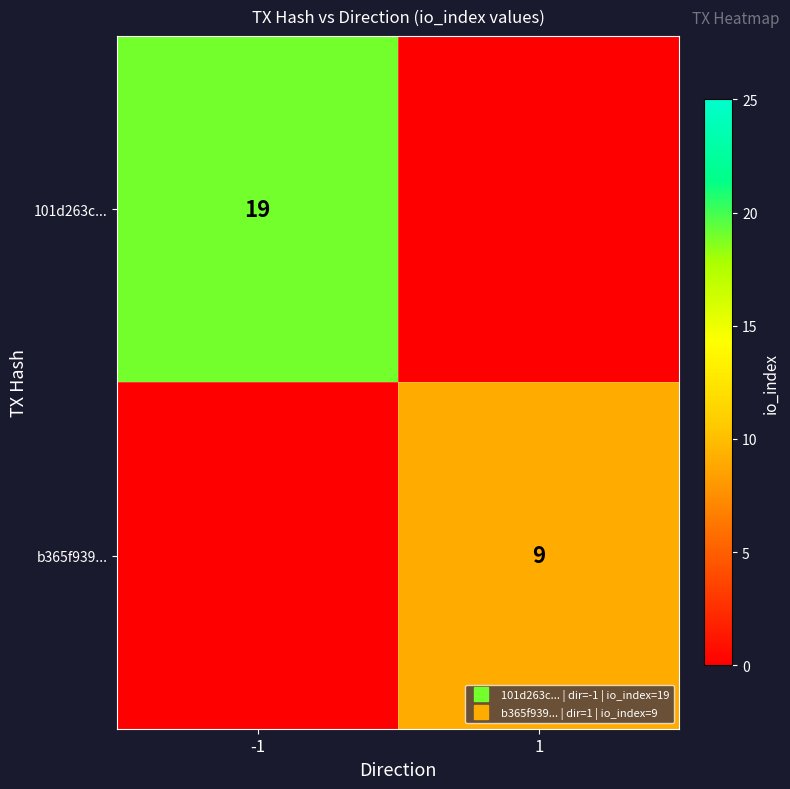

Is the value of 101d263c... at 1 greater than the value of b365f939... at -1?

No